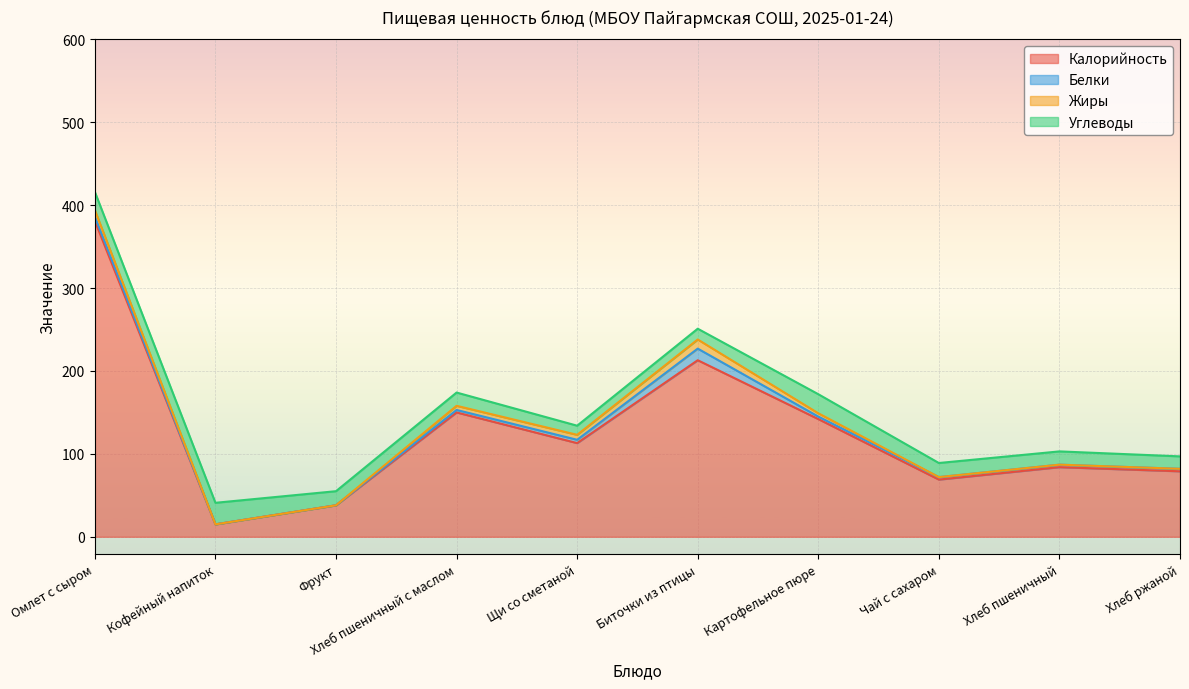

What is the greatest value displayed?

381